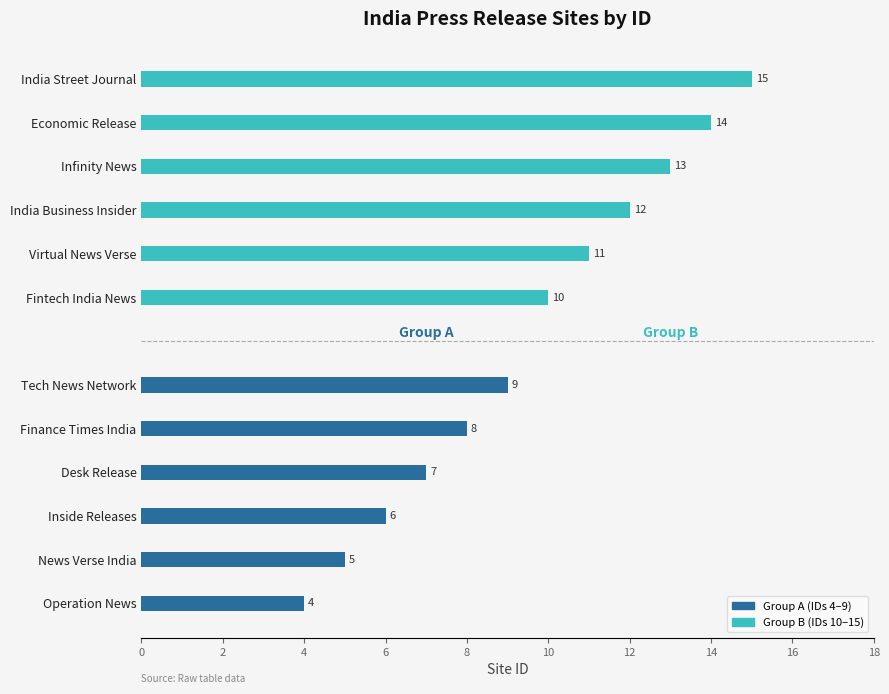

Read the Group B (IDs 10–15) value at Fintech India News.

10